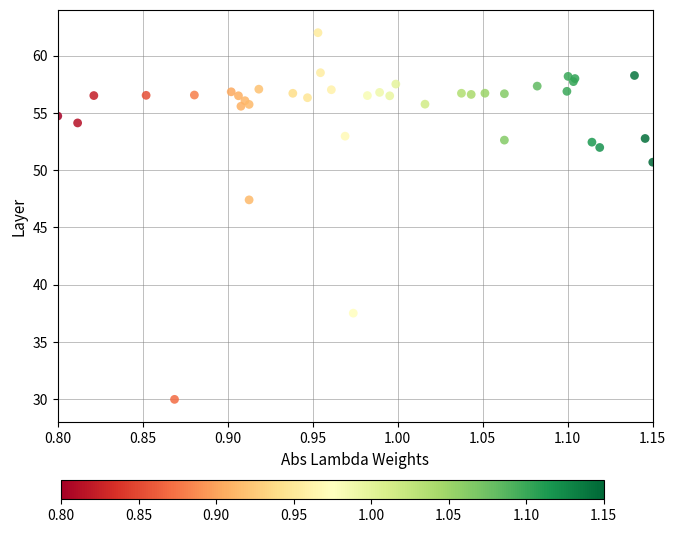

What Y value in the scatter plot is closest to 46?

47.4